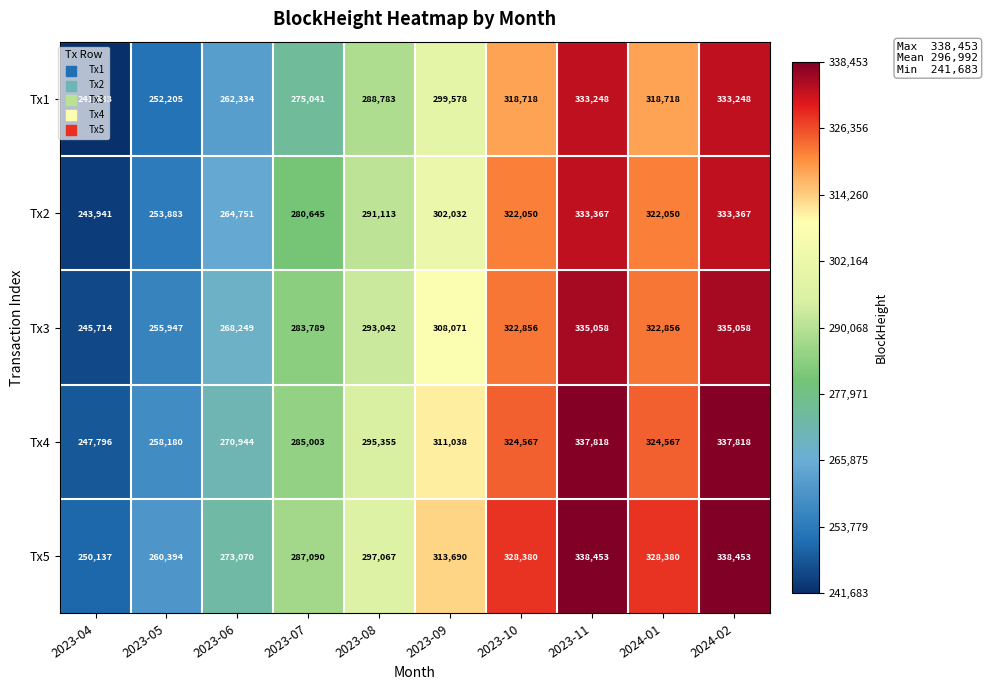

What is the sum of all Tx4 values?

2993086